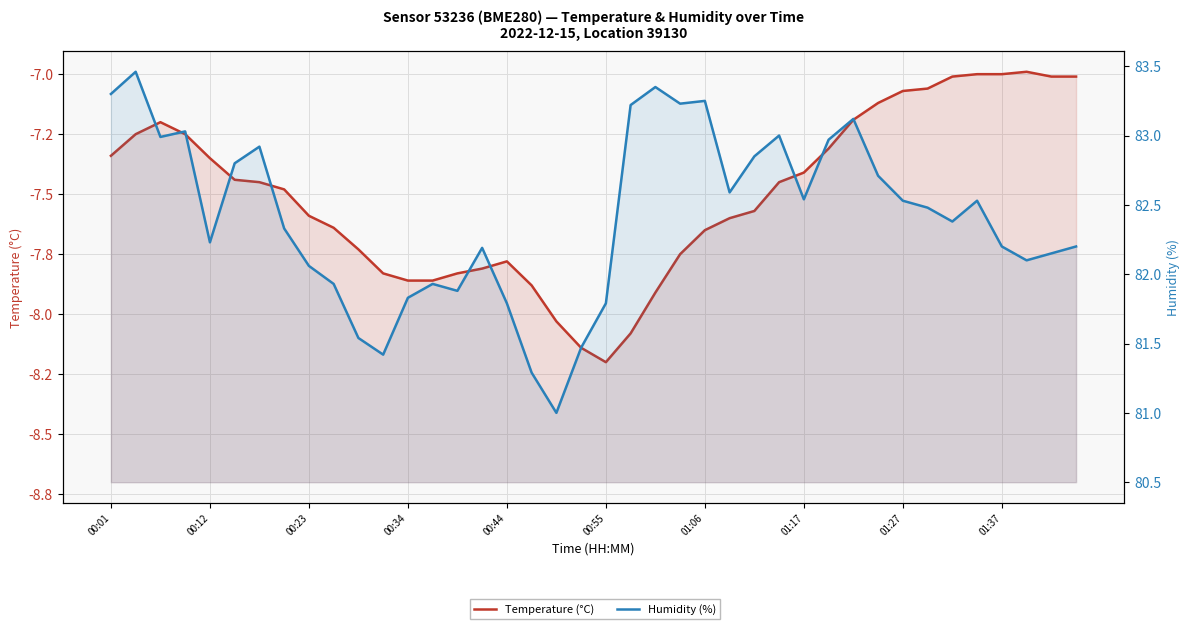

Reading left to right, what are all the values shown in this chart?

Temperature (°C): -7.3	-7.2	-7.2	-7.2	-7.3	-7.4	-7.5	-7.5	-7.6	-7.6	-7.7	-7.8	-7.9	-7.9	-7.8	-7.8	-7.8	-7.9	-8.0	-8.1	-8.2	-8.1	-7.9	-7.8	-7.7	-7.6	-7.6	-7.5	-7.4	-7.3	-7.2	-7.1	-7.1	-7.1	-7.0	-7.0	-7.0	-7.0	-7.0	-7.0
Humidity (%): 83.3	83.5	83.0	83.0	82.2	82.8	82.9	82.3	82.1	81.9	81.5	81.4	81.8	81.9	81.9	82.2	81.8	81.3	81.0	81.5	81.8	83.2	83.3	83.2	83.2	82.6	82.8	83.0	82.5	83.0	83.1	82.7	82.5	82.5	82.4	82.5	82.2	82.1	82.2	82.2